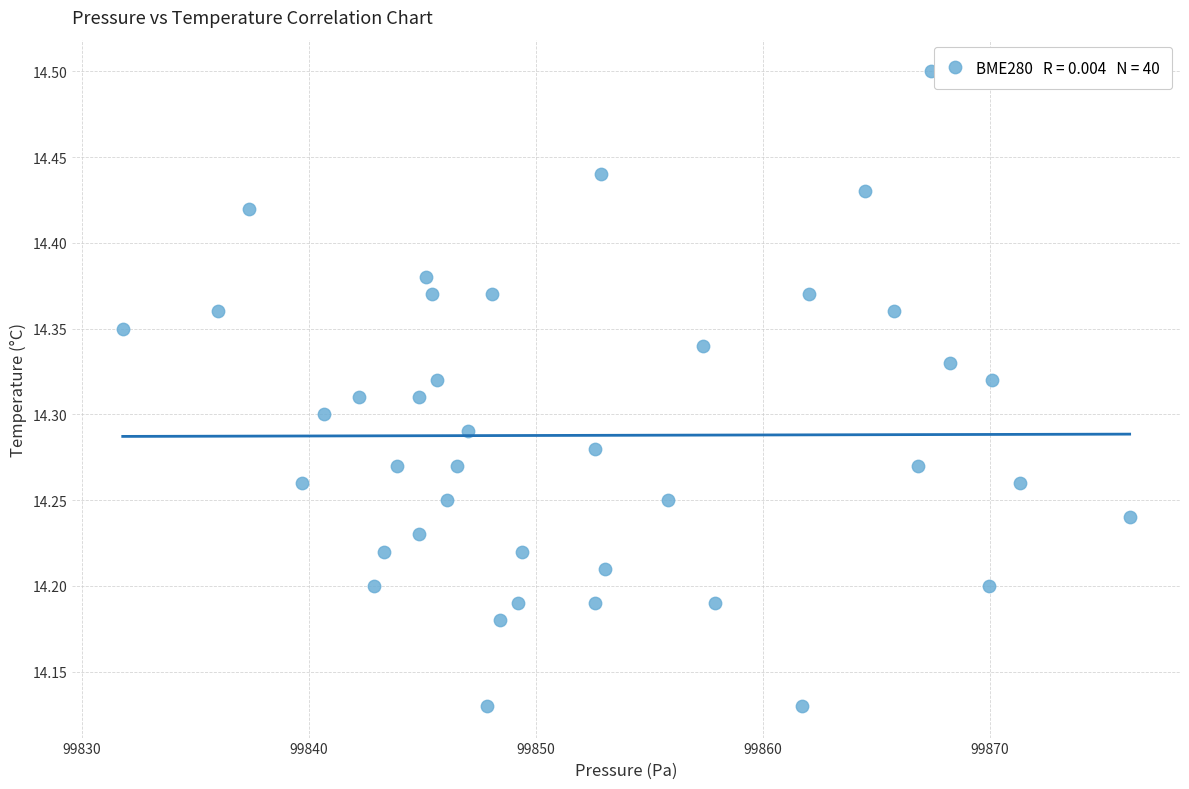

What is the range of Y values (max minus min)?

0.4